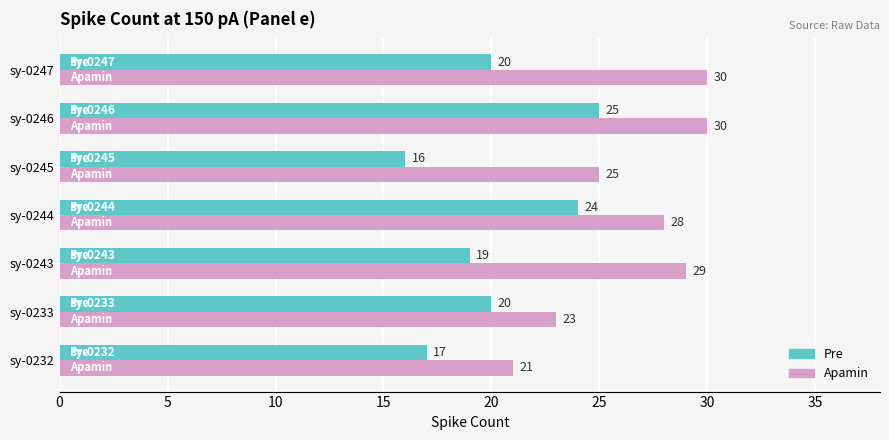

At sy-0246, list the series in order from smallest to largest.

Pre, Apamin